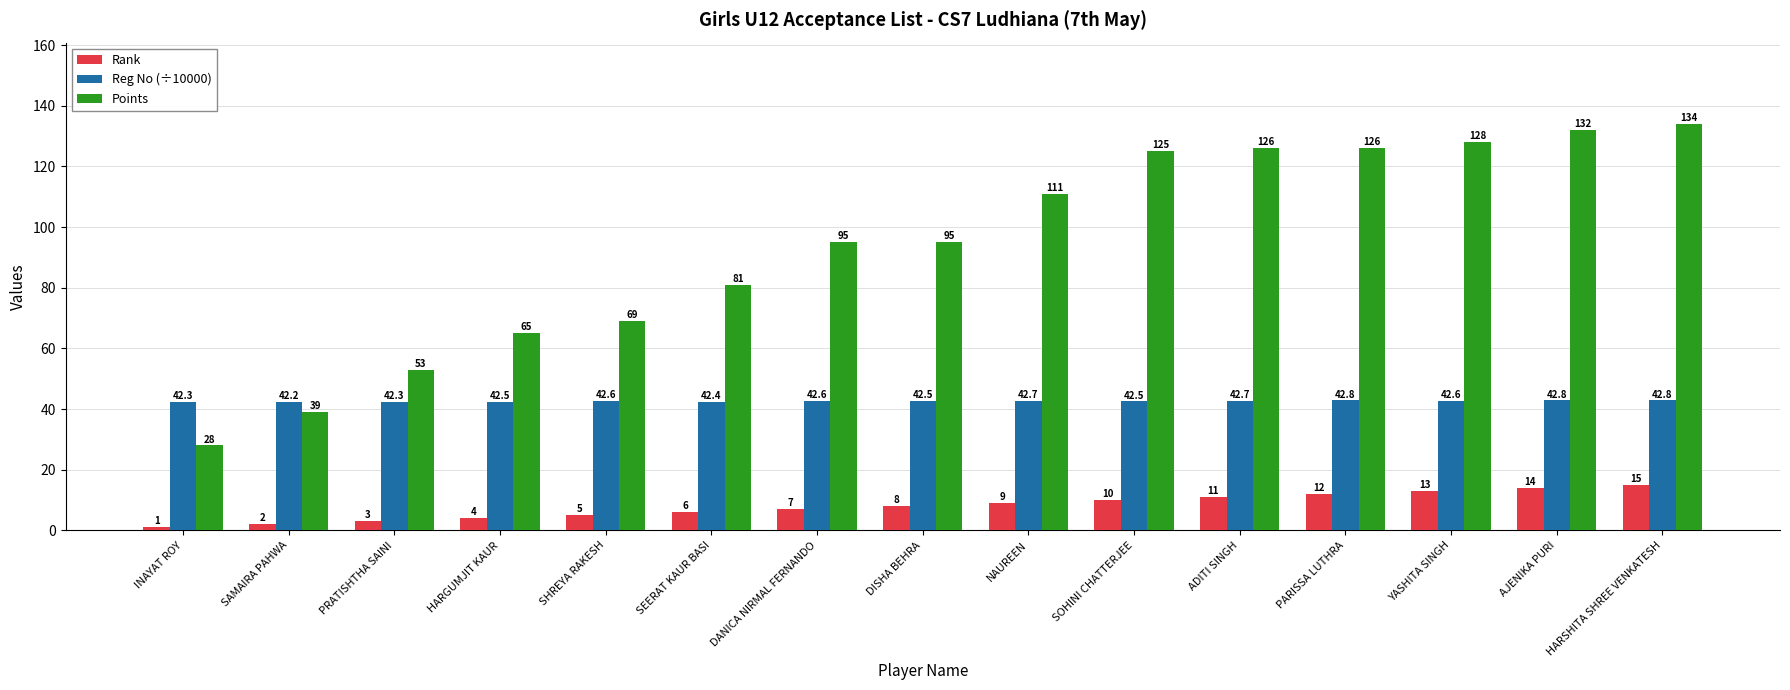

Reading left to right, what are all the values shown in this chart?

Rank: 1.0	2.0	3.0	4.0	5.0	6.0	7.0	8.0	9.0	10.0	11.0	12.0	13.0	14.0	15.0
Reg No (÷10000): 42.3	42.2	42.3	42.5	42.6	42.4	42.6	42.5	42.7	42.5	42.7	42.8	42.6	42.8	42.8
Points: 28.0	39.0	53.0	65.0	69.0	81.0	95.0	95.0	111.0	125.0	126.0	126.0	128.0	132.0	134.0